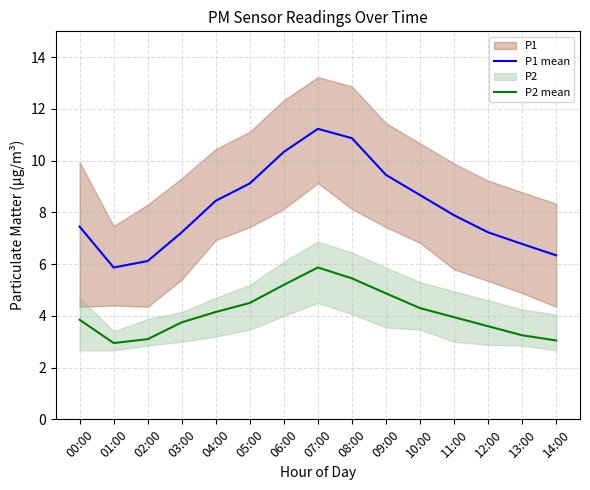

At which category does the chart reach its minimum across all series?

01:00